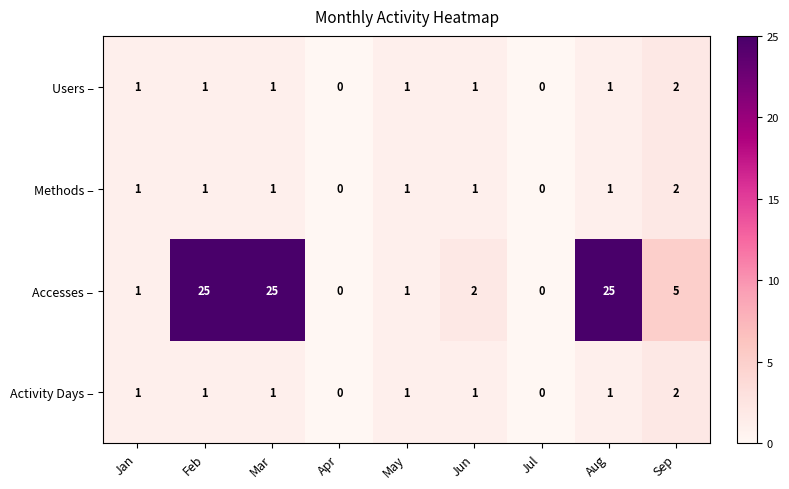

How many values in Activity Days – are above zero?

7